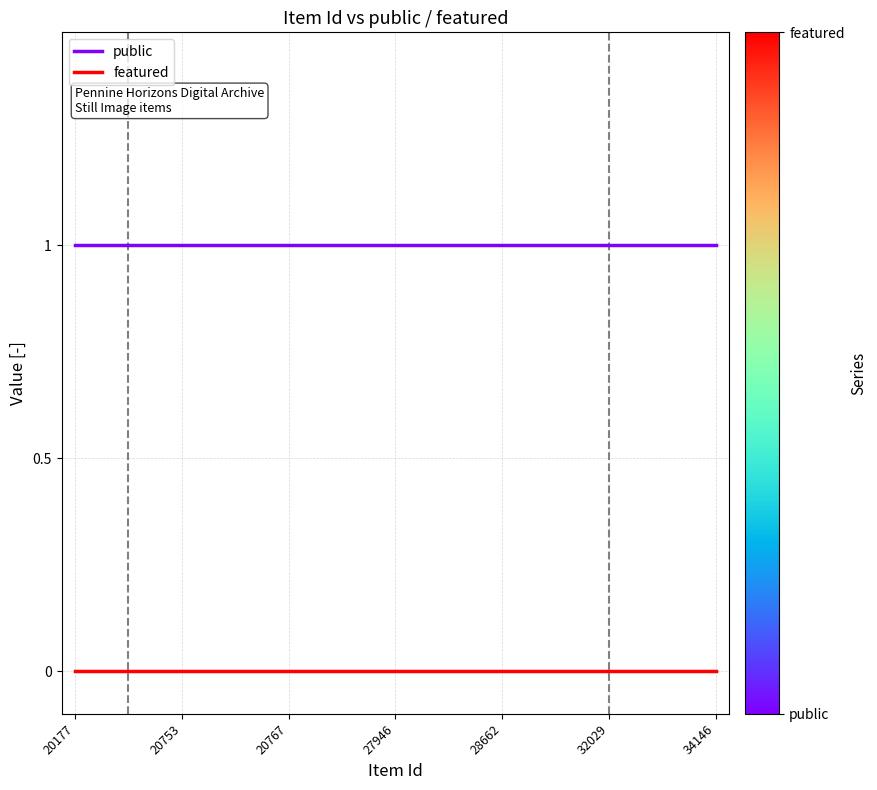

What is the average value of the public series?

1